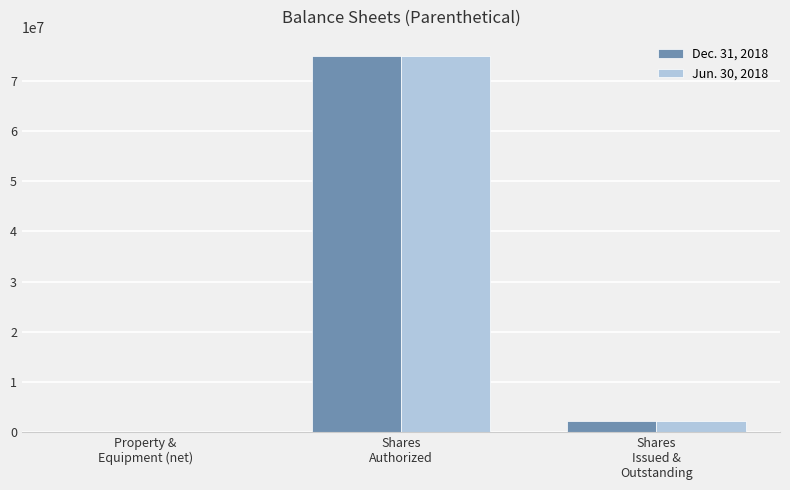

Read the Dec. 31, 2018 value at Shares
Issued &
Outstanding, to the nearest 100.

2120000